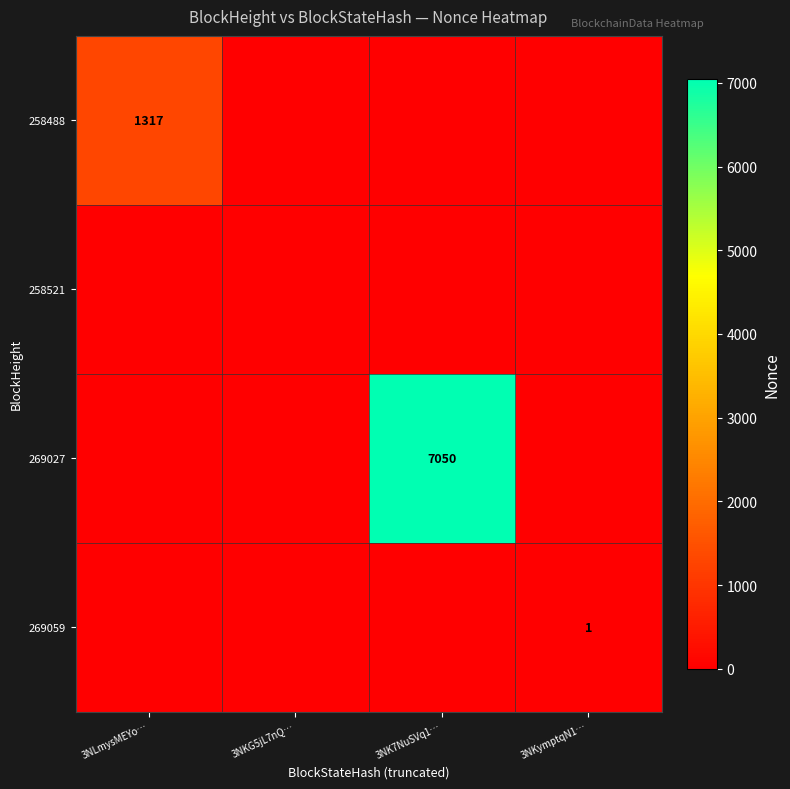

At how many categories does at least one series exceed 6808?

1